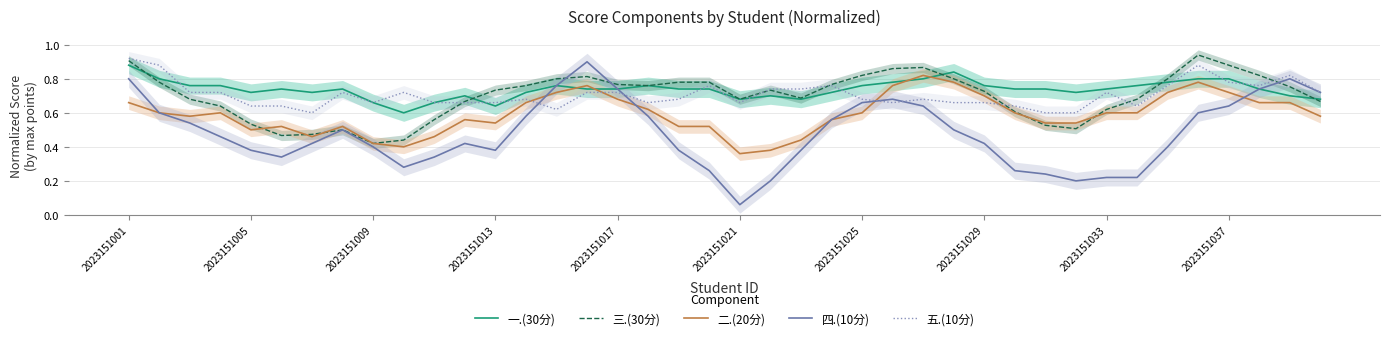

Which series has the widest spread of values?

四.(10分)